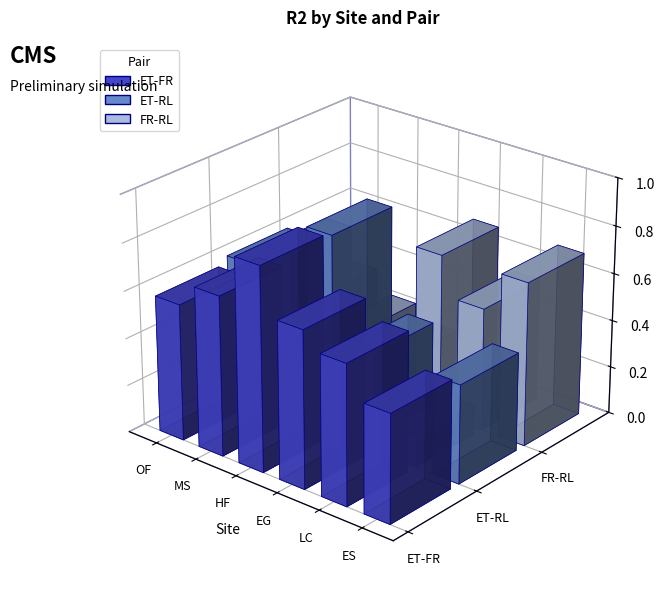

What is the spread (max minus min) of values at MS?

0.5